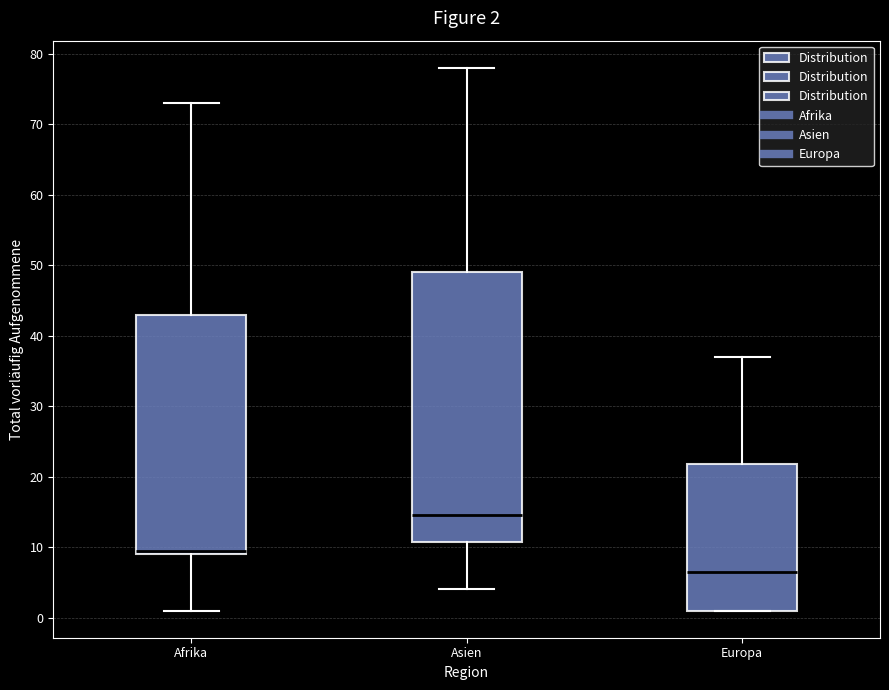

Which box is the tallest, from its lower edge to its upper edge?

Asien